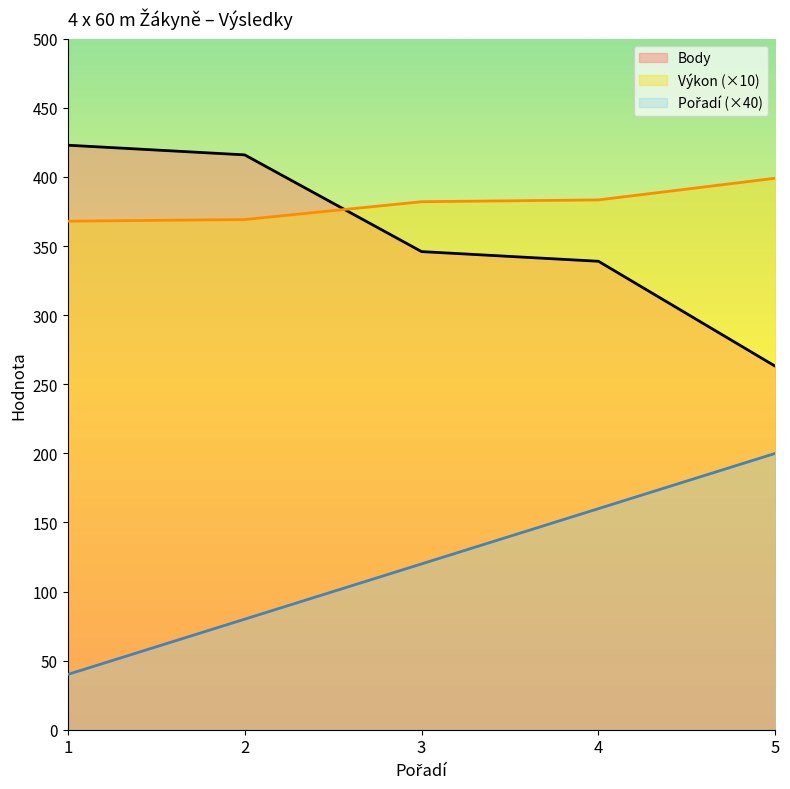

How many values in the Body series exceed 346?

2